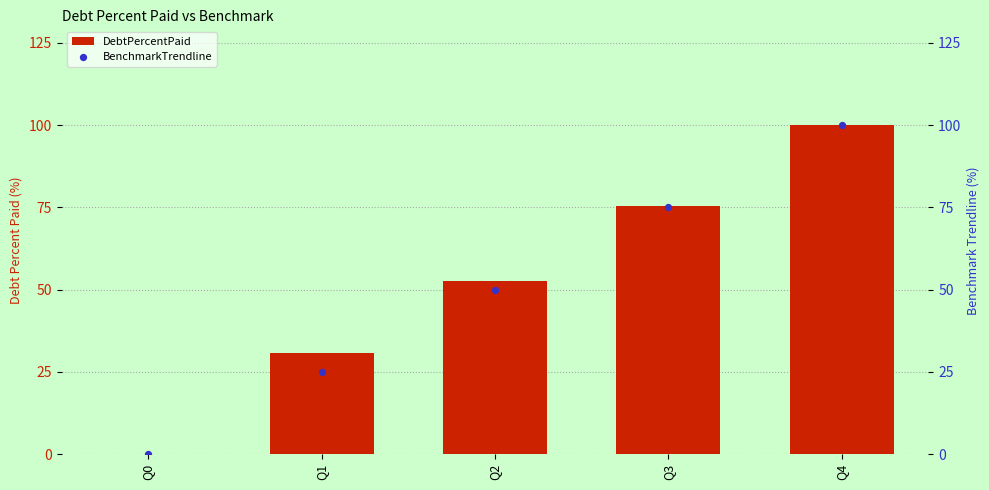

What are all the series names shown in the legend?

DebtPercentPaid, BenchmarkTrendline